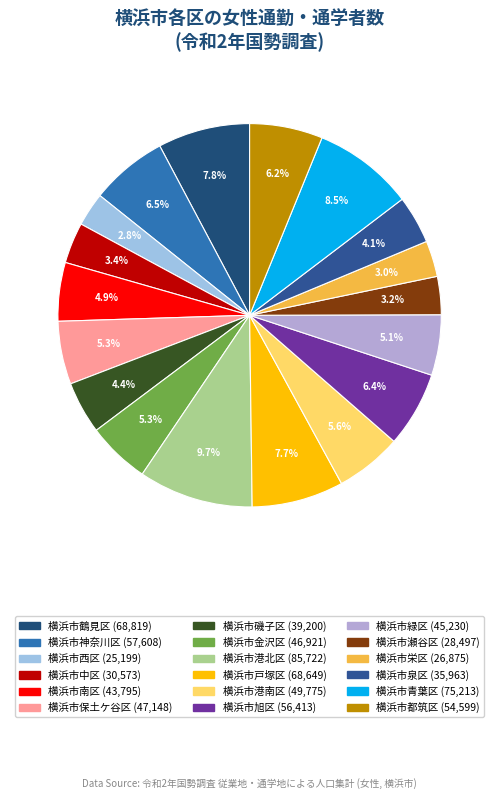

Is the sum of 横浜市旭区 and 横浜市中区 greater than half?

No